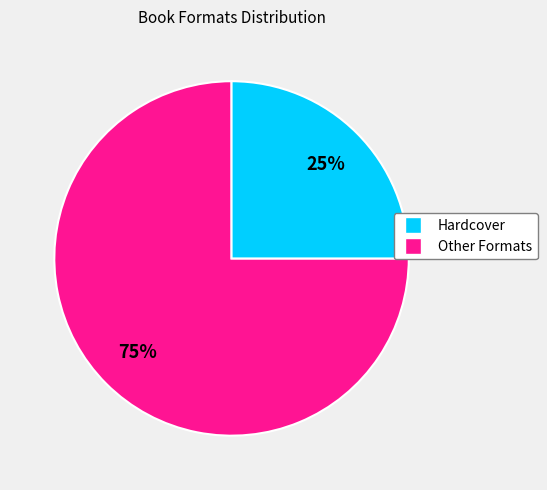

To the nearest percent, what is the difference between the largest and smallest slice percentages?

50%